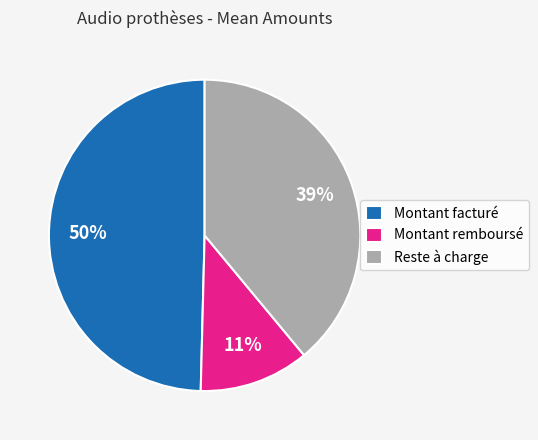

Which has a higher value, Montant remboursé or Reste à charge?

Reste à charge